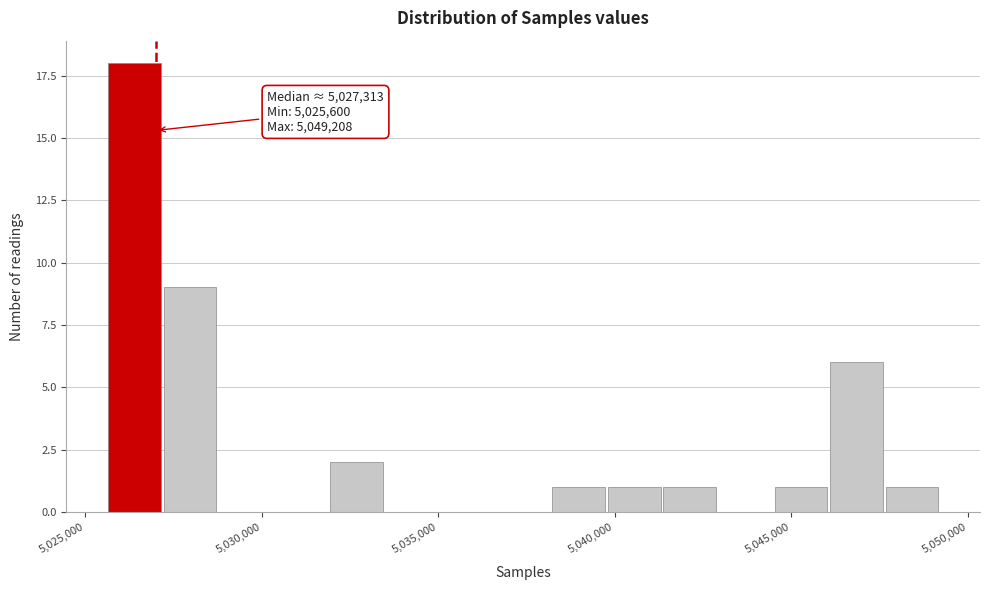

Read against the x-axis, roughly where is the centre of the tallest bar?

5026500